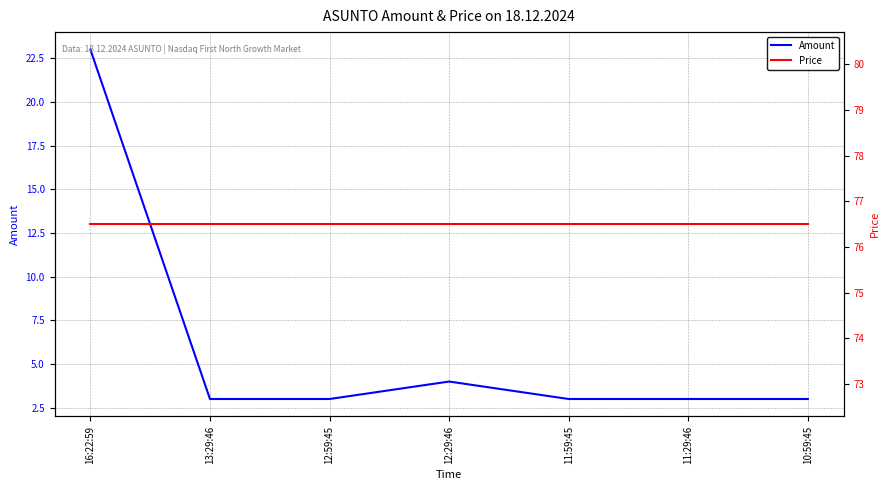

Is this an area chart (filled region under the line)?

No